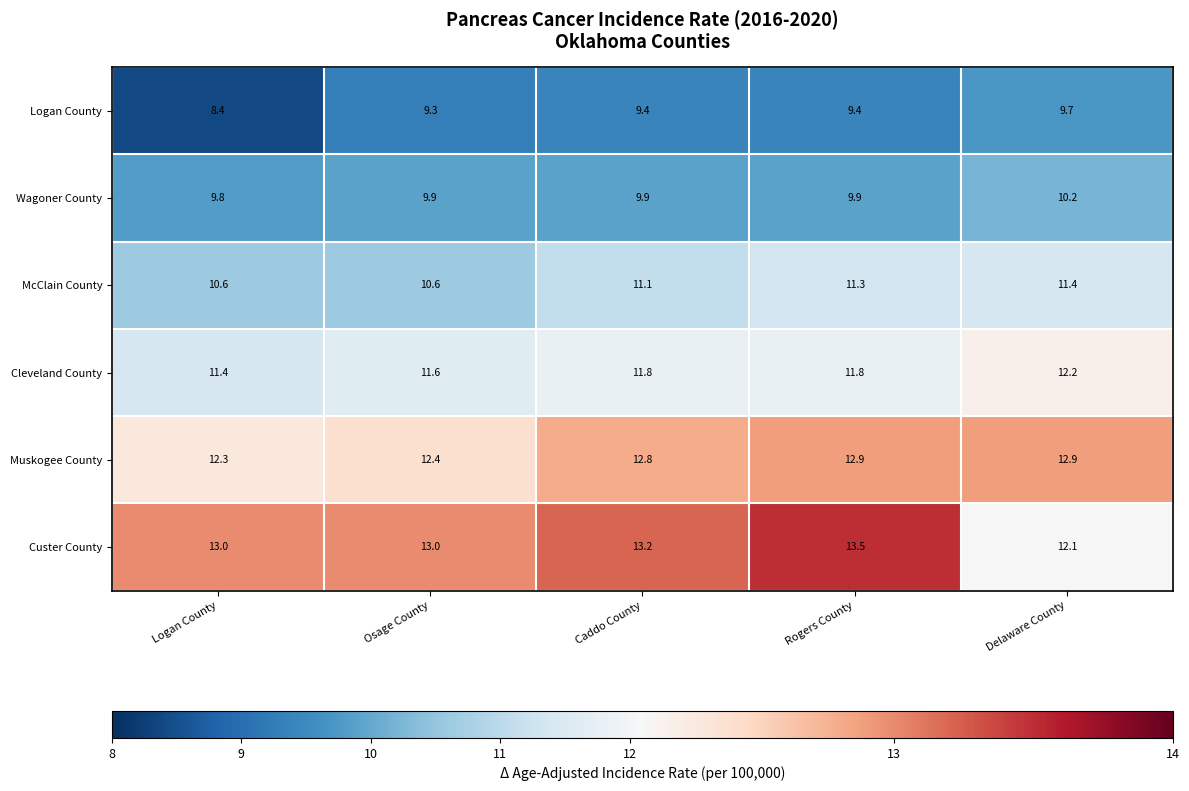

Is it true that Muskogee County equals 5.7 at Caddo County?

False